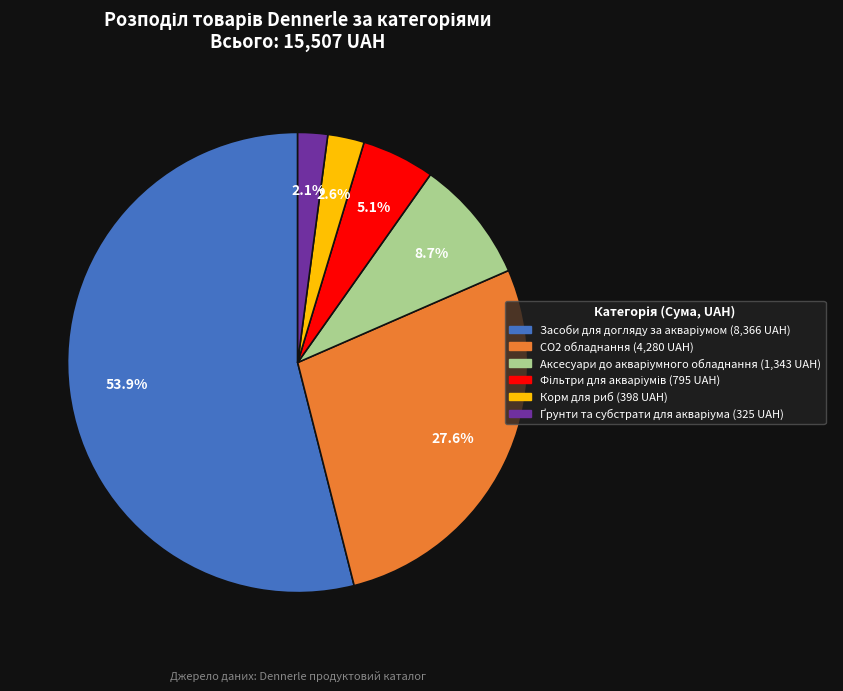

Does any single category account for the majority?

Yes